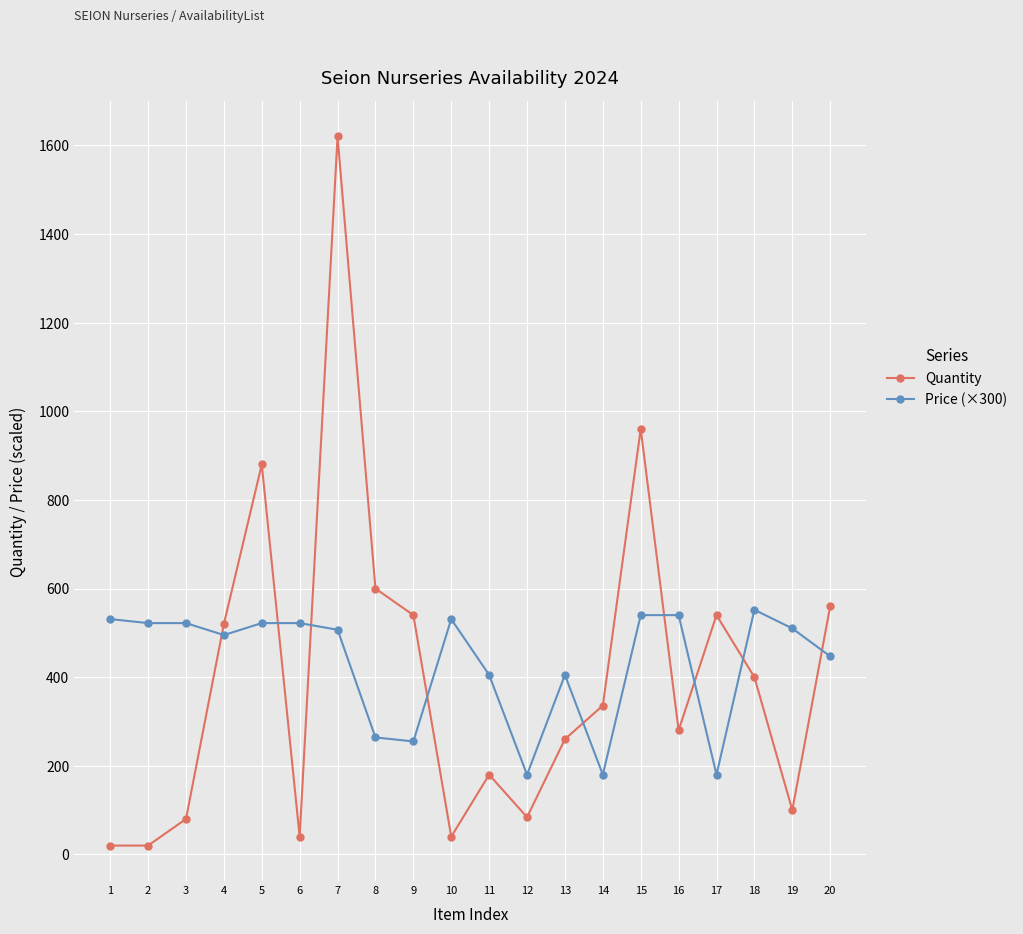

What is the spread (max minus min) of values at 19?

410